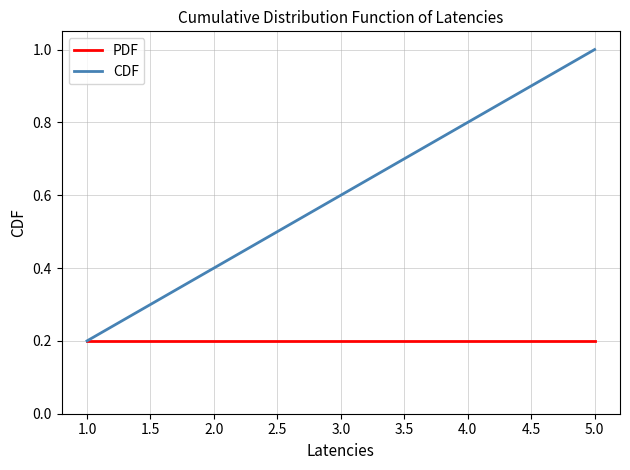

Is it true that PDF equals 0.3 at 1.0?

False